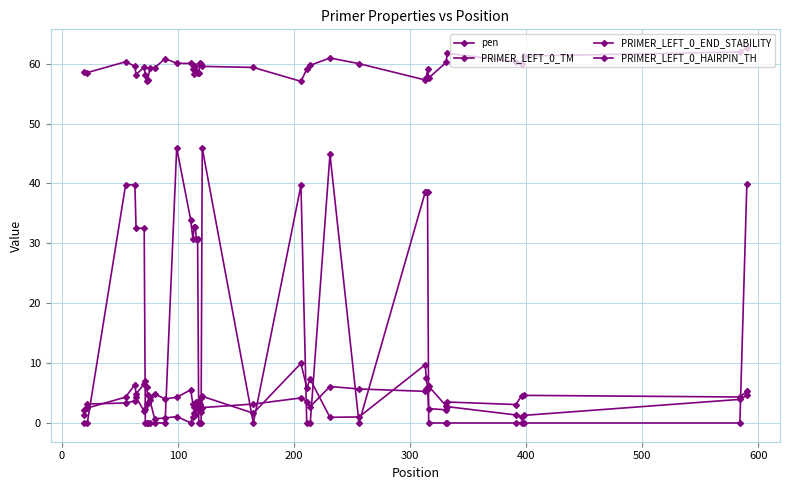

Count the number of categories in the chart.

40